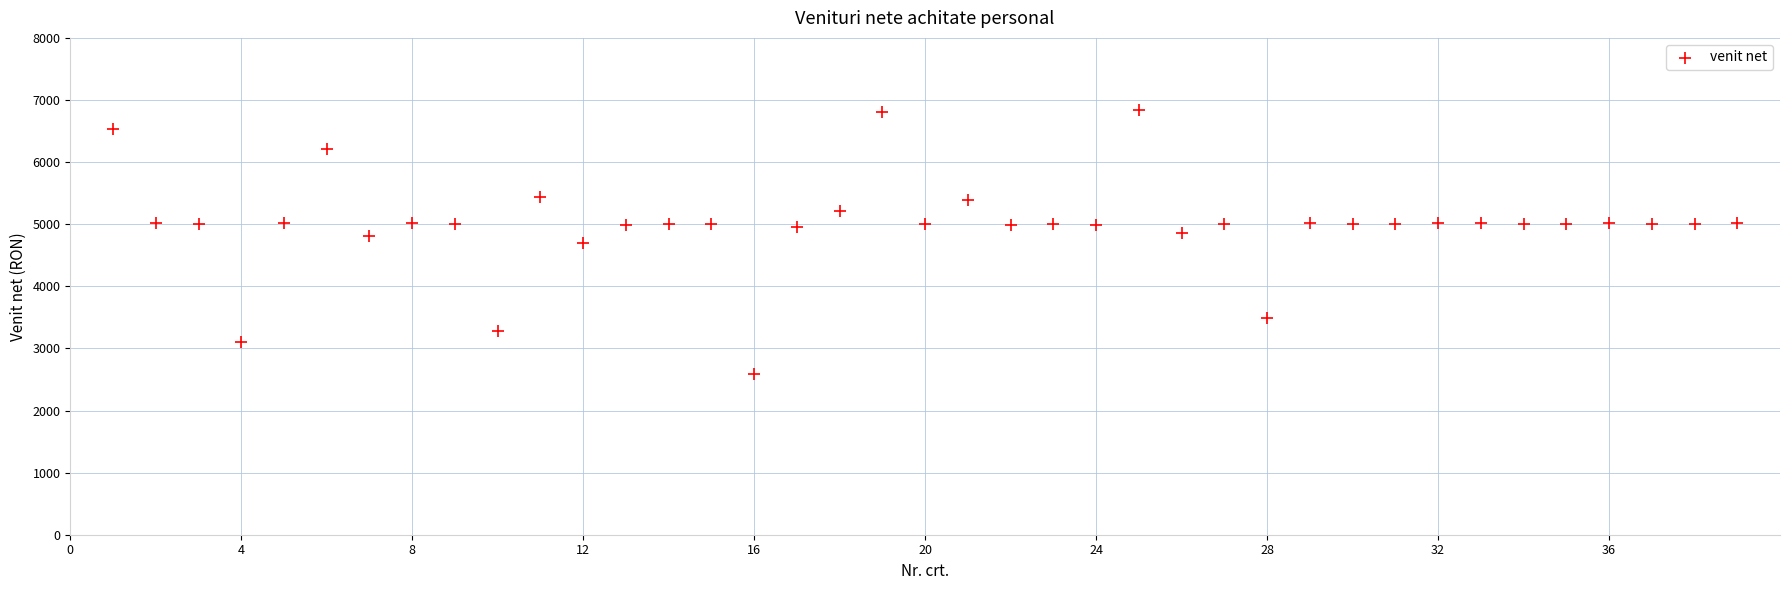

What is the range of X values (max minus min)?

38